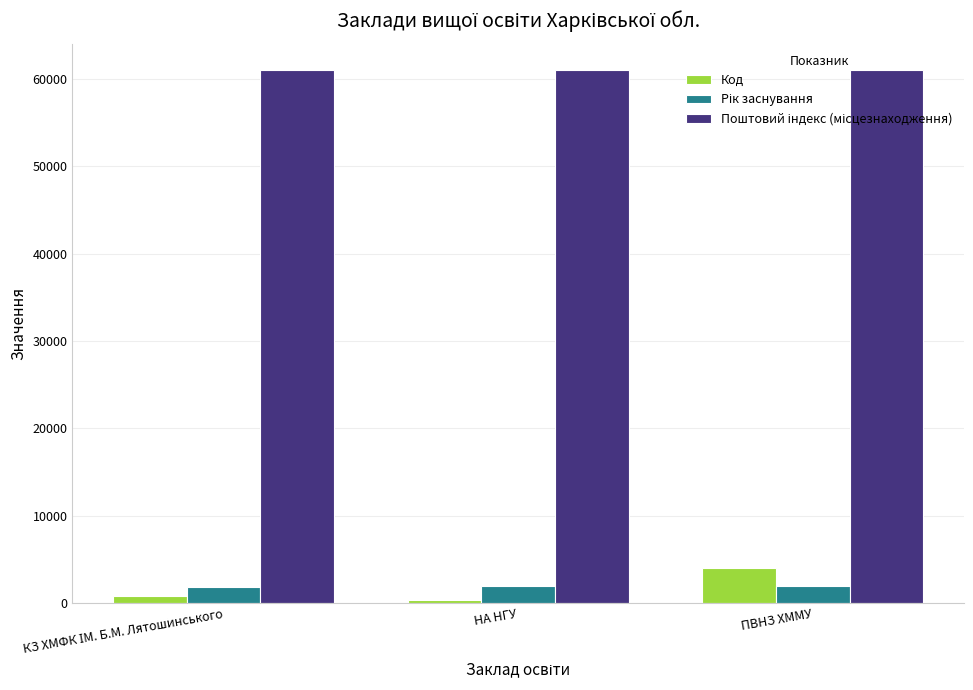

At which category is the sum across all series the highest?

ПВНЗ ХММУ